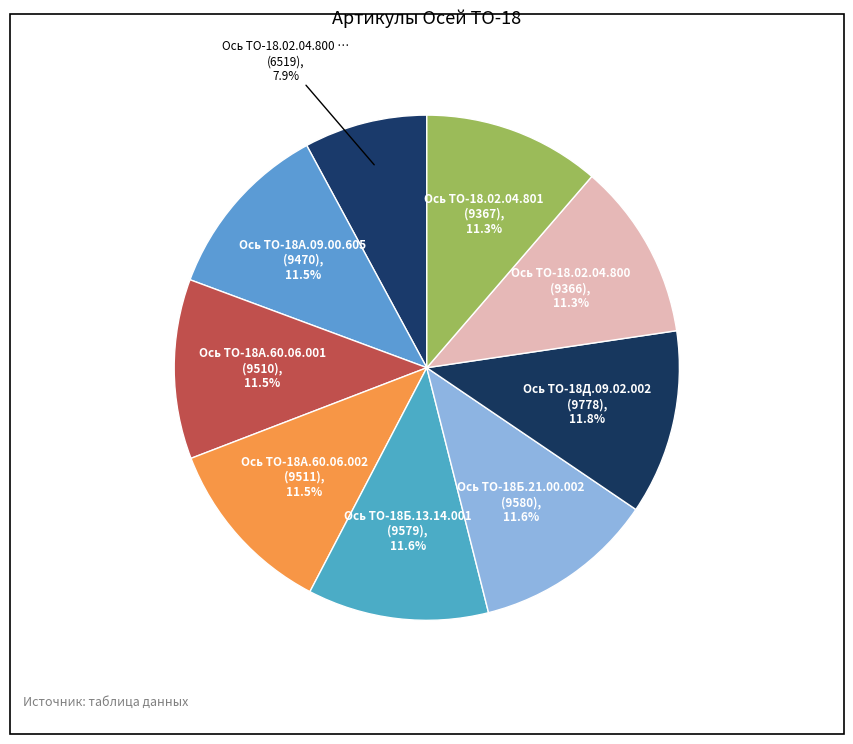

Count the number of slices in the pie.

9